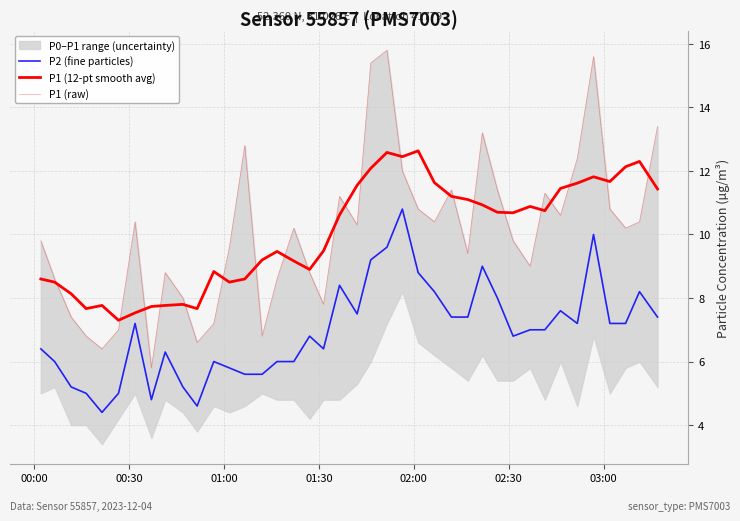

What is the greatest value displayed?

15.8